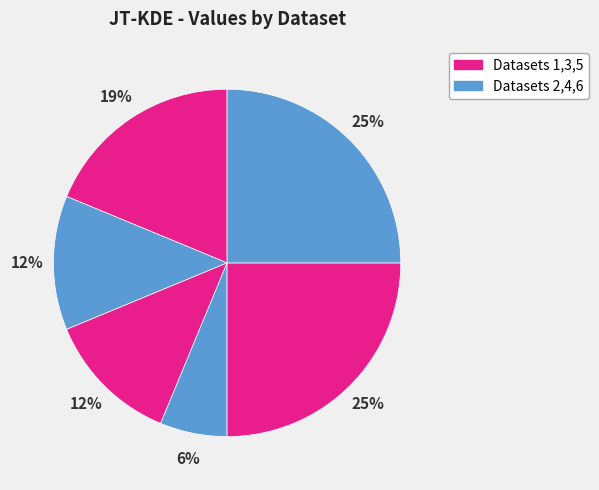

Count the number of slices in the pie.

6